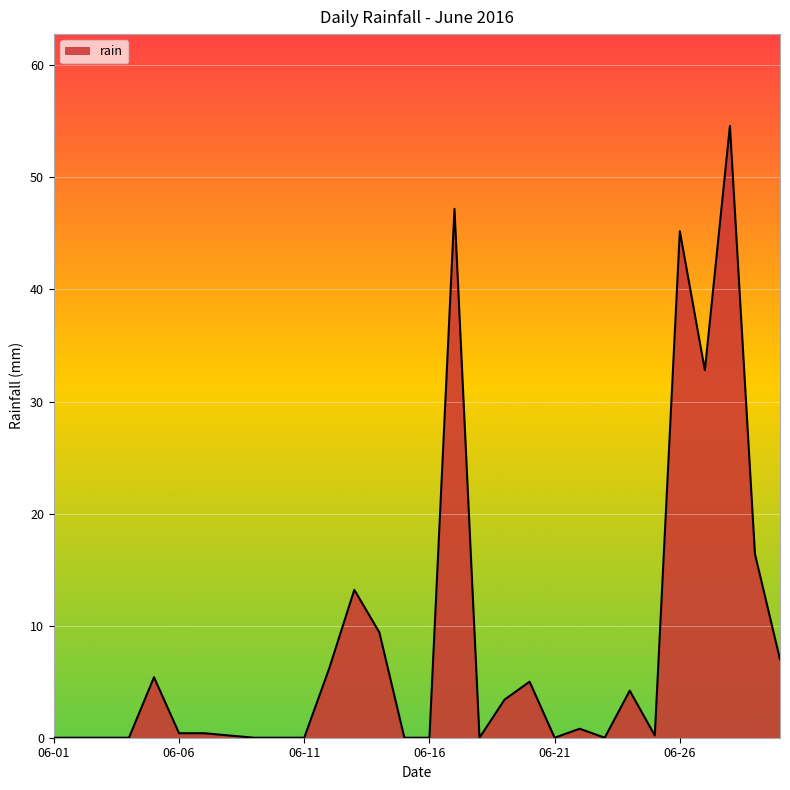

What is the greatest value displayed?

54.6